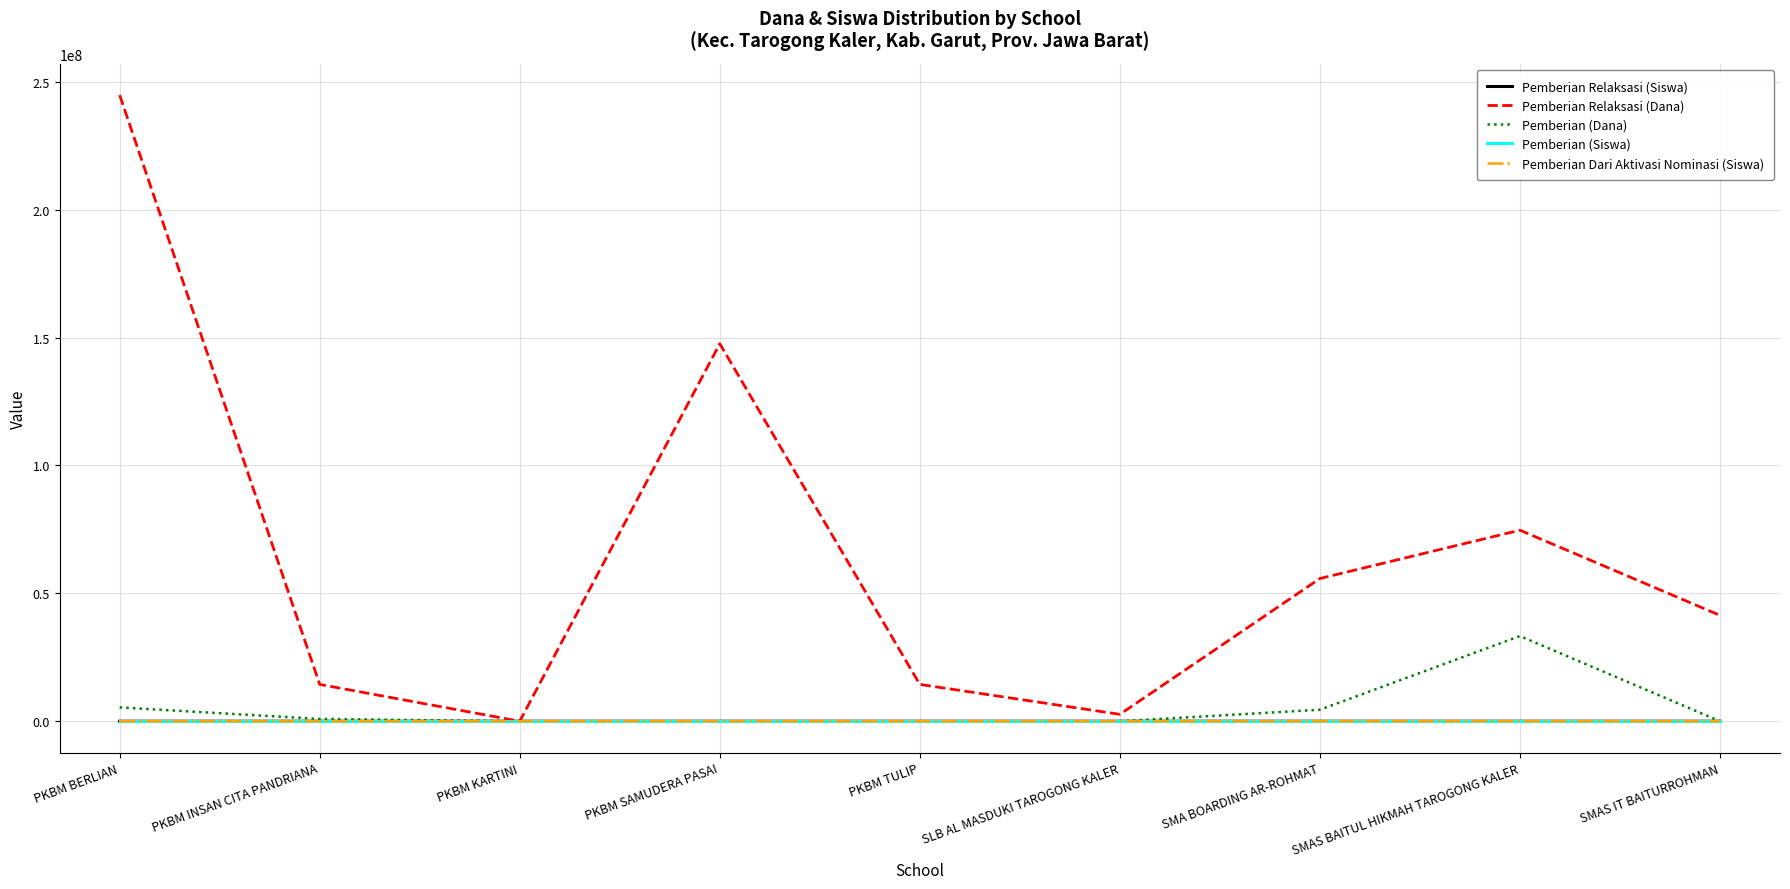

Between PKBM BERLIAN and PKBM INSAN CITA PANDRIANA, which series saw the biggest shift?

Pemberian Relaksasi (Dana)